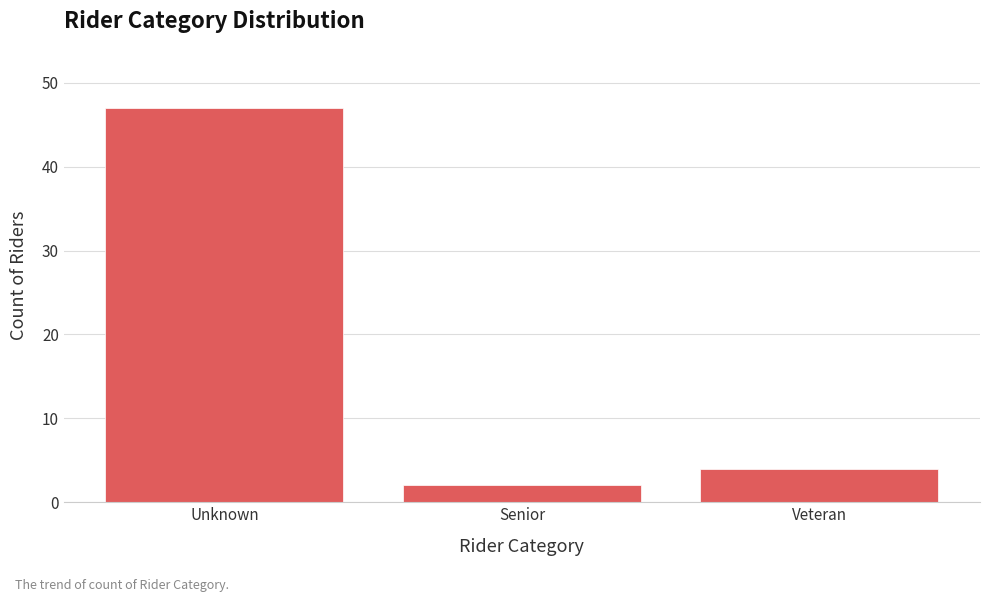

Reading left to right, what are all the values shown in this chart?

47	2	4